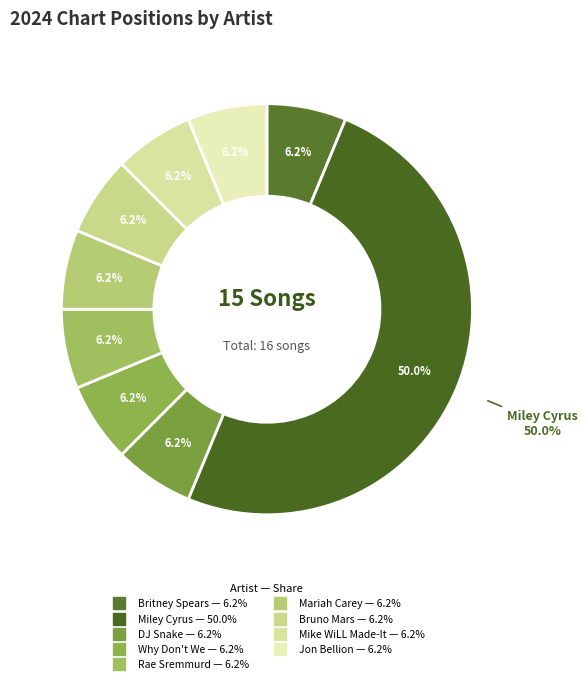

What is the smallest slice in the pie chart?

Britney Spears